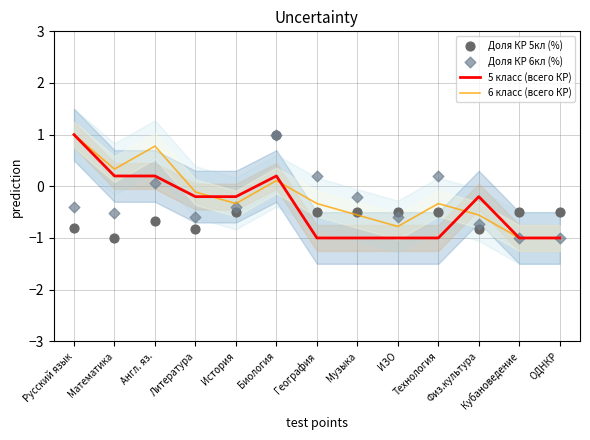

At which category is the sum across all series the highest?

Биология